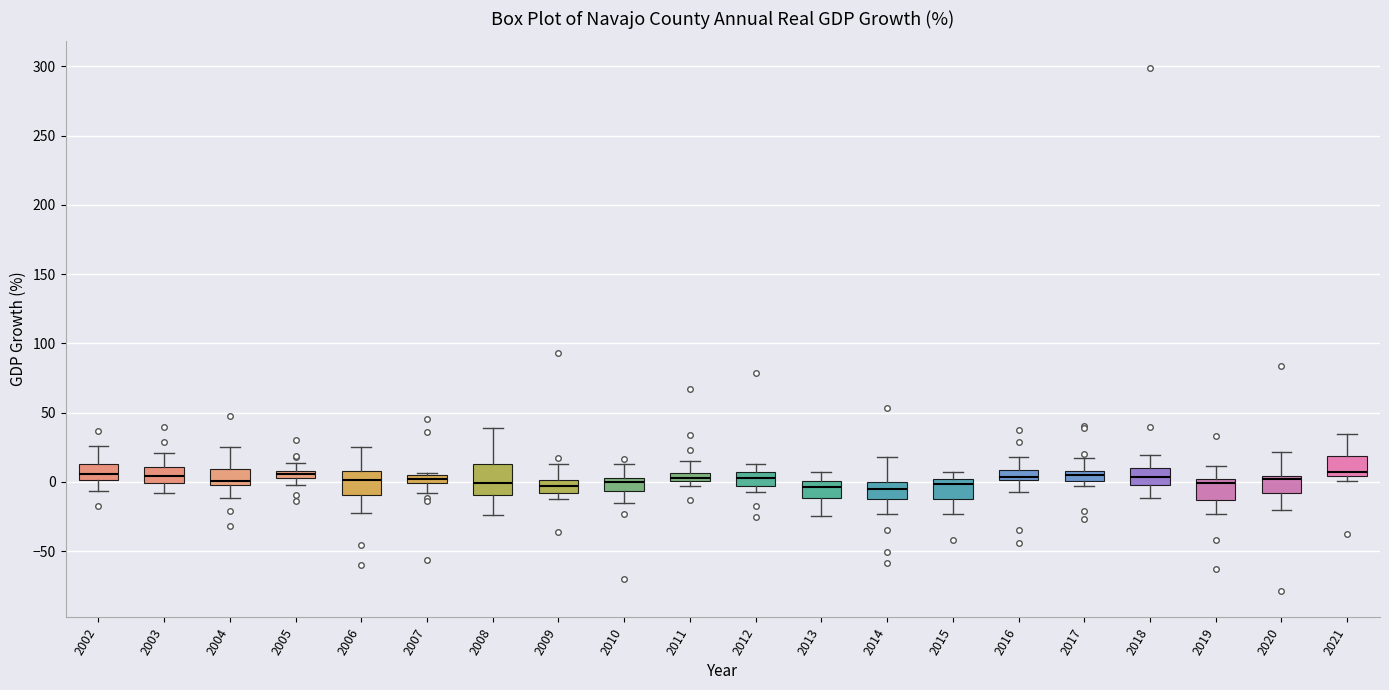

Where does the upper whisker of the box at x = 2017 end on the y-axis? The values are not printed on the chart, so give them approximately, as read against the axis.

20